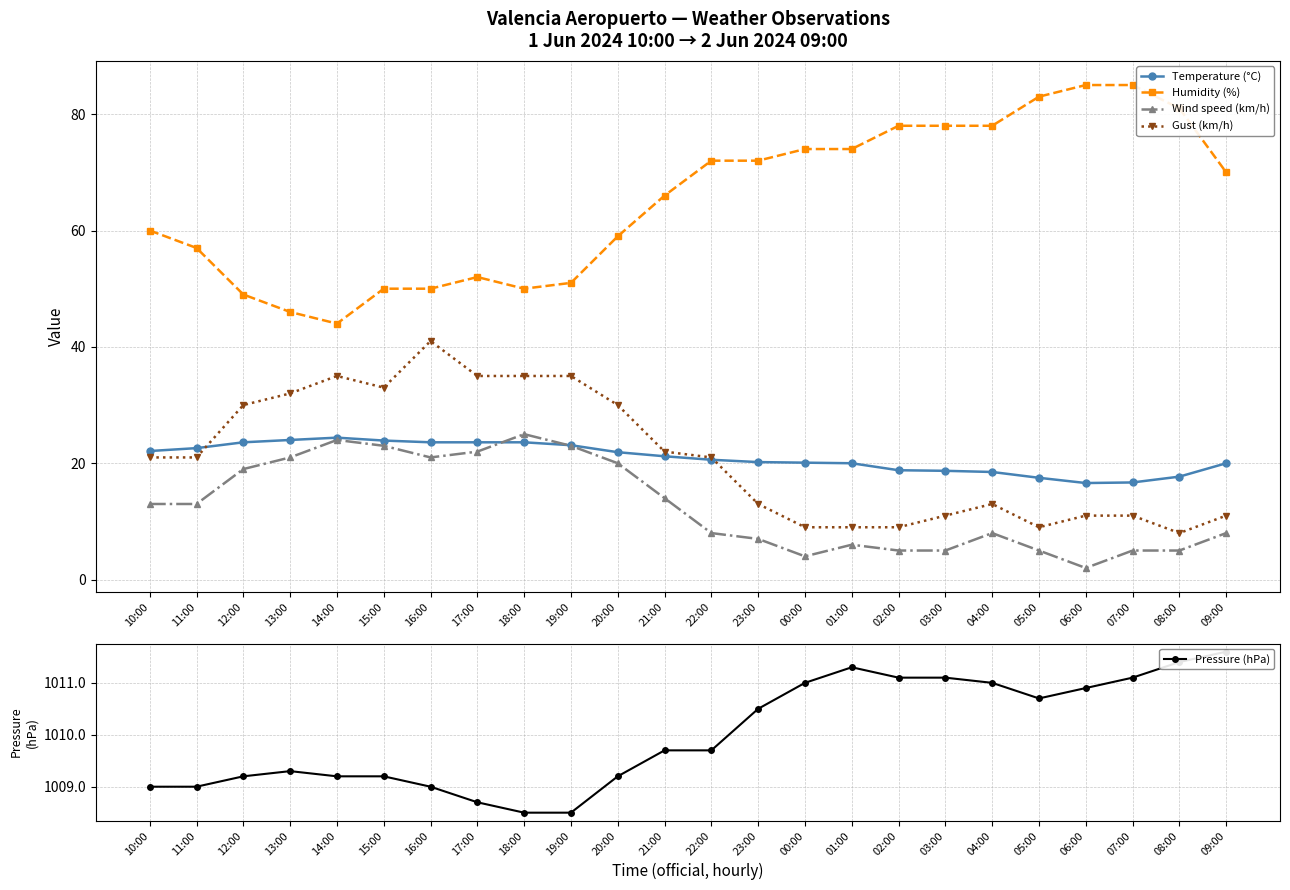

How many interior local valleys does the Humidity (%) series have?

2